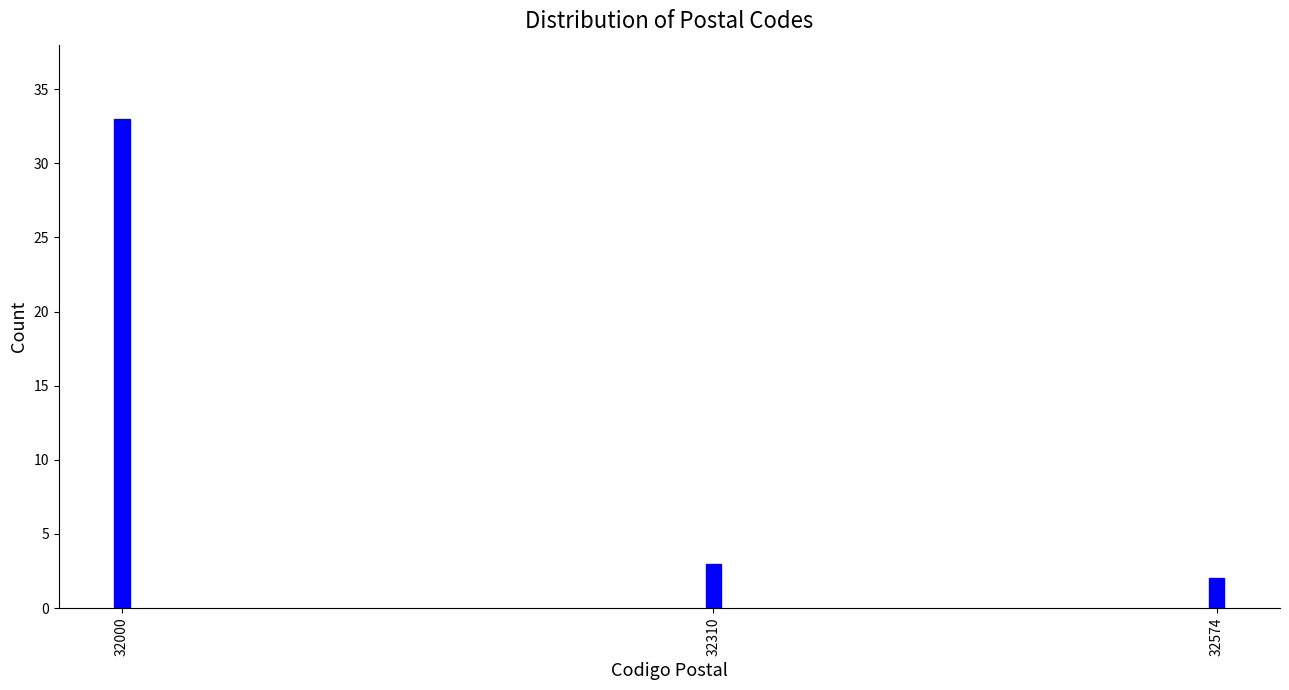

Reading left to right, extract all data points from this chart.

32000=33	32310=3	32574=2